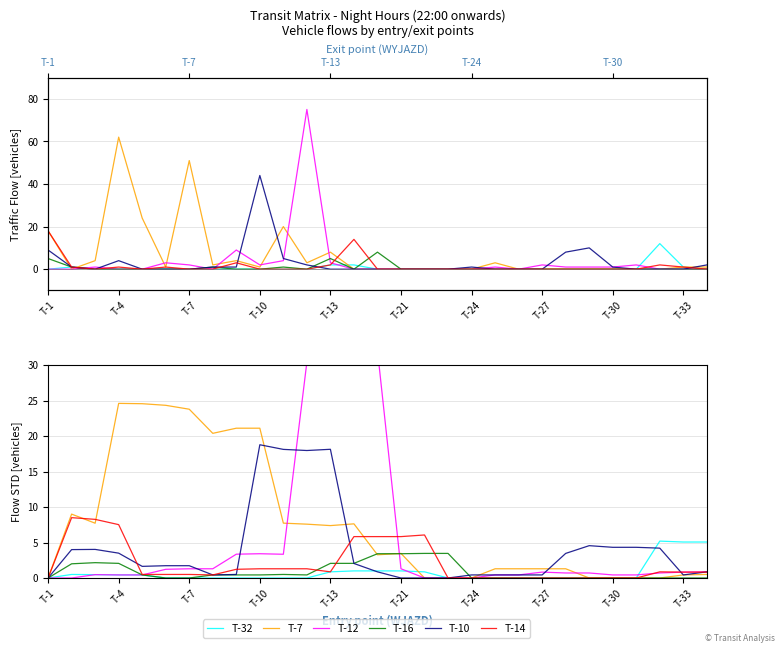

How many intersections are there between T-10 and T-16?

2